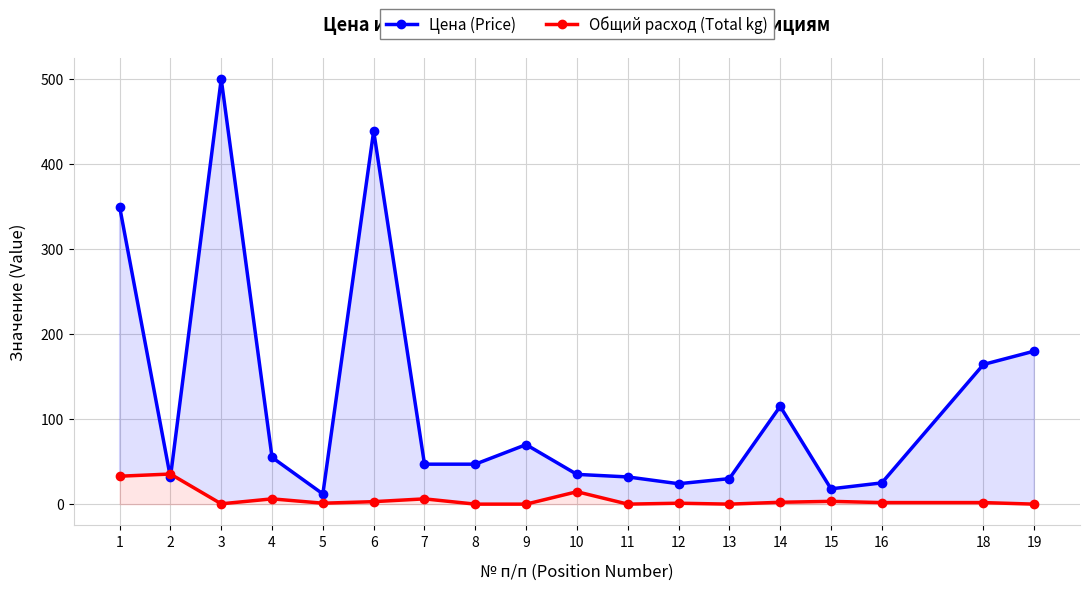

True or false: Общий расход (Total kg) has a value of 1.6 at 12.

False